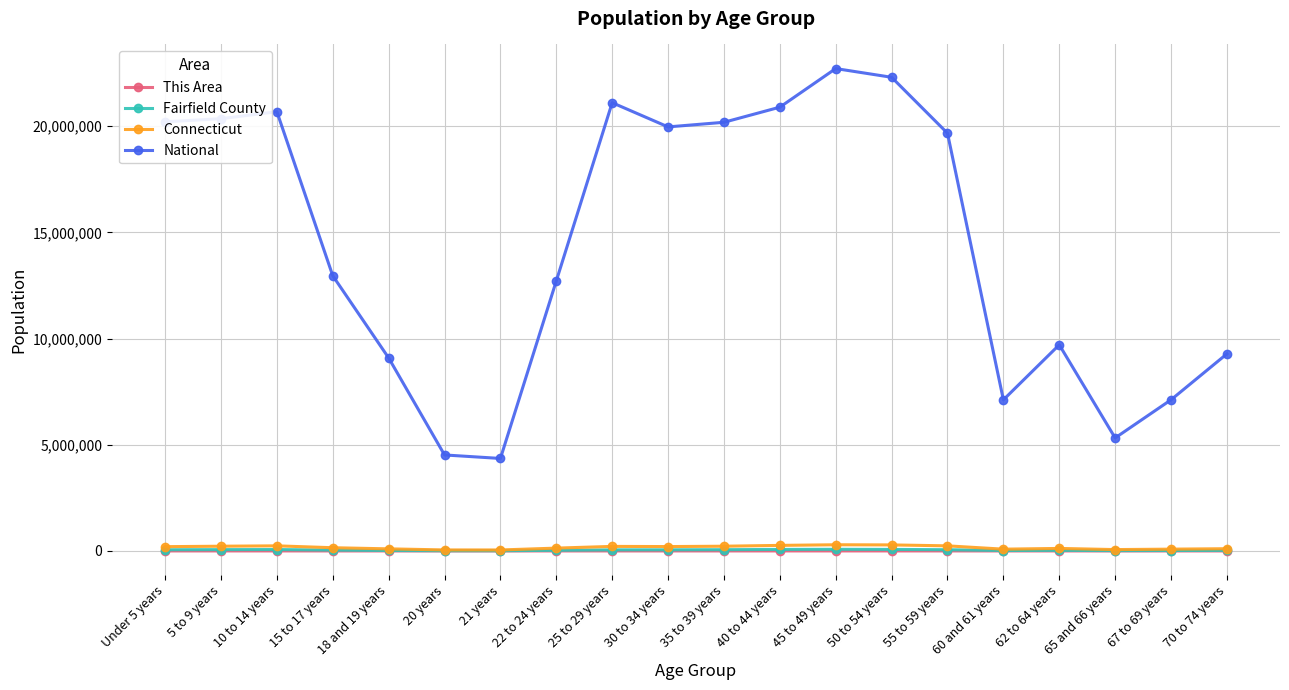

How many lines are shown in the chart?

4